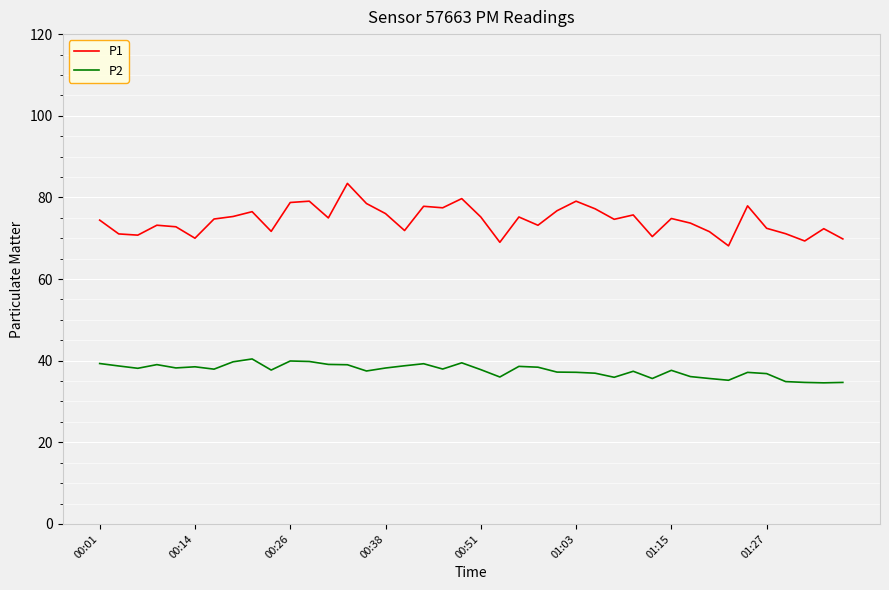

What is the maximum value for P1?

83.4